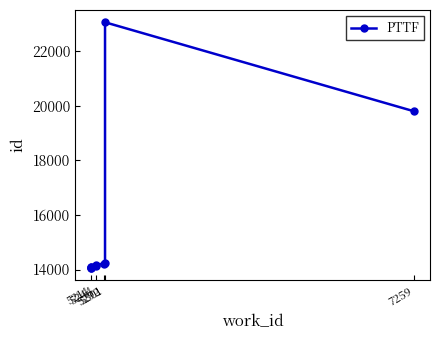

What is the difference between the second highest and minimum values?

5733